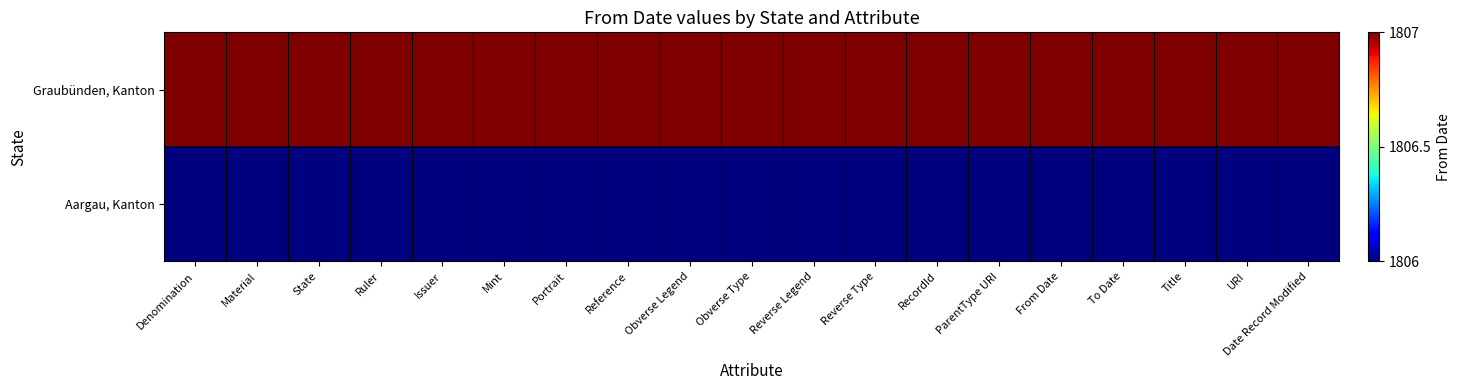

Reading left to right, transcribe all the data shown in this chart.

Graubünden, Kanton: Denomination=1807	Material=1807	State=1807	Ruler=1807	Issuer=1807	Mint=1807	Portrait=1807	Reference=1807	Obverse Legend=1807	Obverse Type=1807	Reverse Legend=1807	Reverse Type=1807	RecordId=1807	ParentType URI=1807	From Date=1807	To Date=1807	Title=1807	URI=1807	Date Record Modified=1807
Aargau, Kanton: Denomination=1806	Material=1806	State=1806	Ruler=1806	Issuer=1806	Mint=1806	Portrait=1806	Reference=1806	Obverse Legend=1806	Obverse Type=1806	Reverse Legend=1806	Reverse Type=1806	RecordId=1806	ParentType URI=1806	From Date=1806	To Date=1806	Title=1806	URI=1806	Date Record Modified=1806